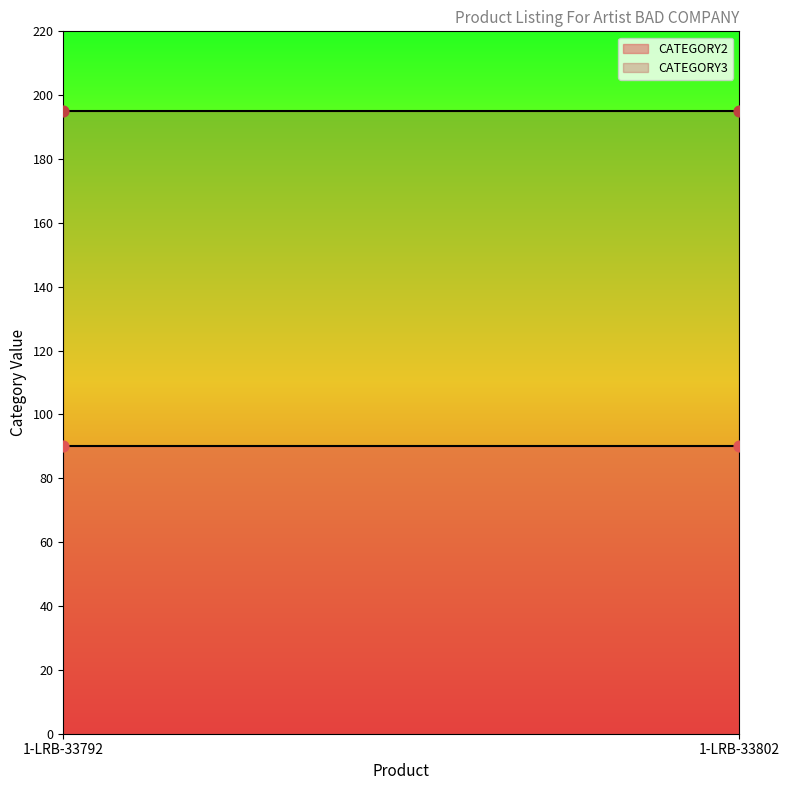

What are all the series names shown in the legend?

CATEGORY2, CATEGORY3